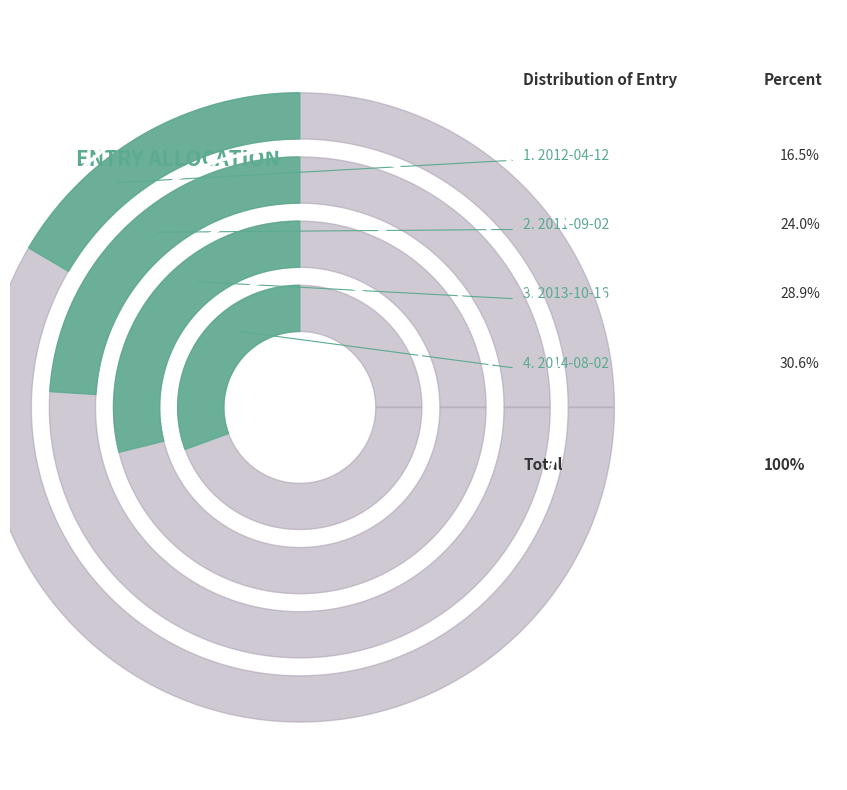

Does 2011-09-02 account for over 50% of the chart?

No